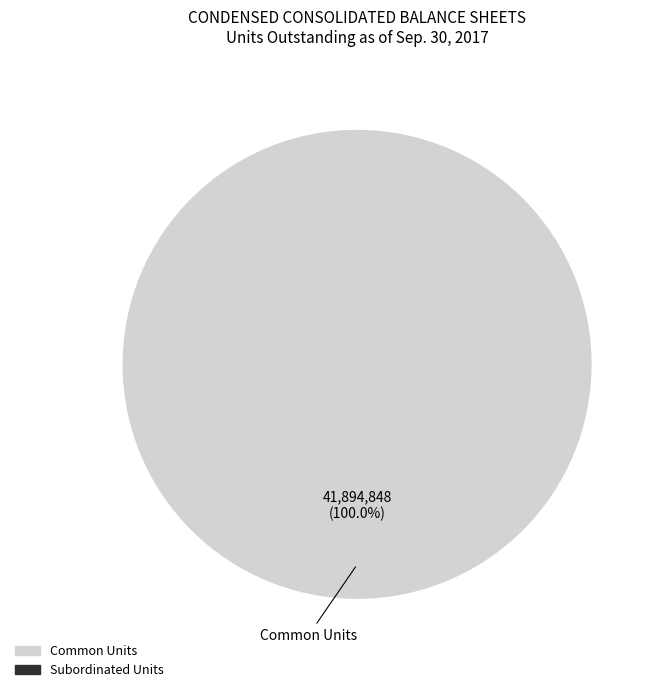

How many segments does this pie chart have?

1